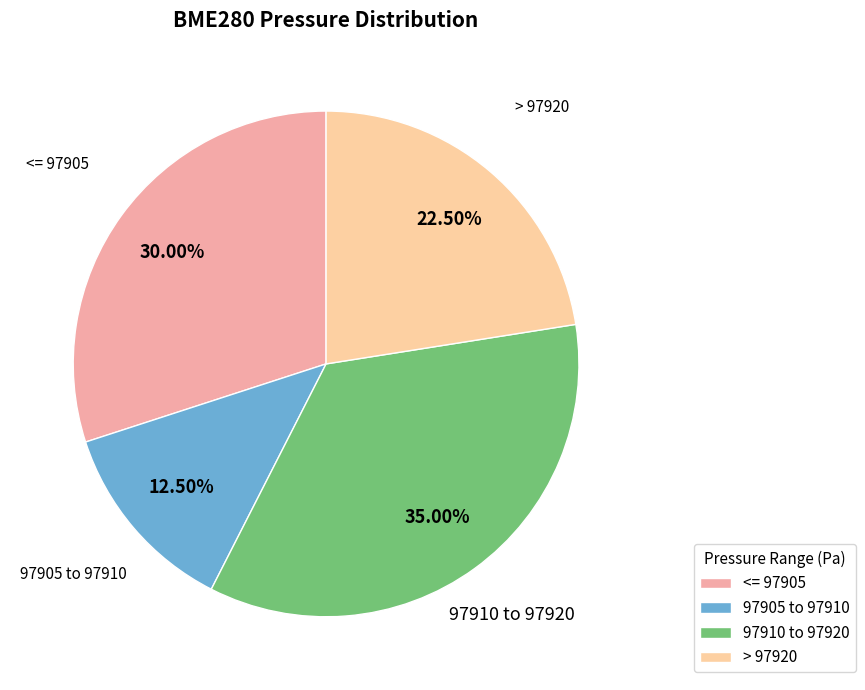

Rank the categories by value from highest to lowest.

97910 to 97920, <= 97905, > 97920, 97905 to 97910